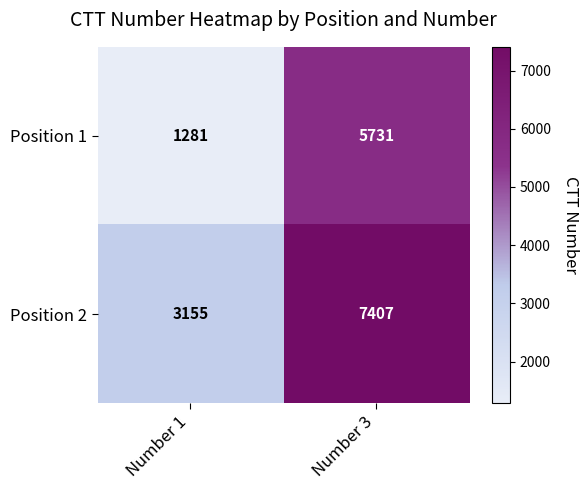

Reading left to right, list all the values displayed in this chart.

Position 1: Number 1=1281	Number 3=5731
Position 2: Number 1=3155	Number 3=7407